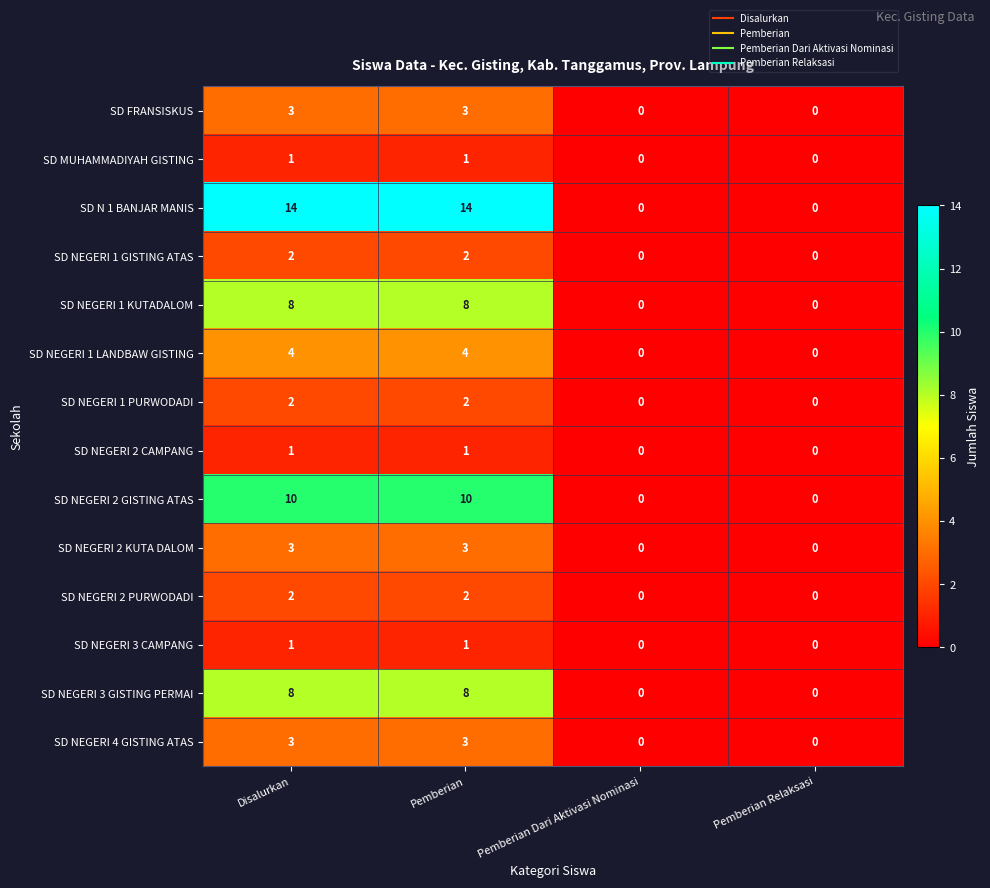

What is the spread (max minus min) of values at Disalurkan?

13